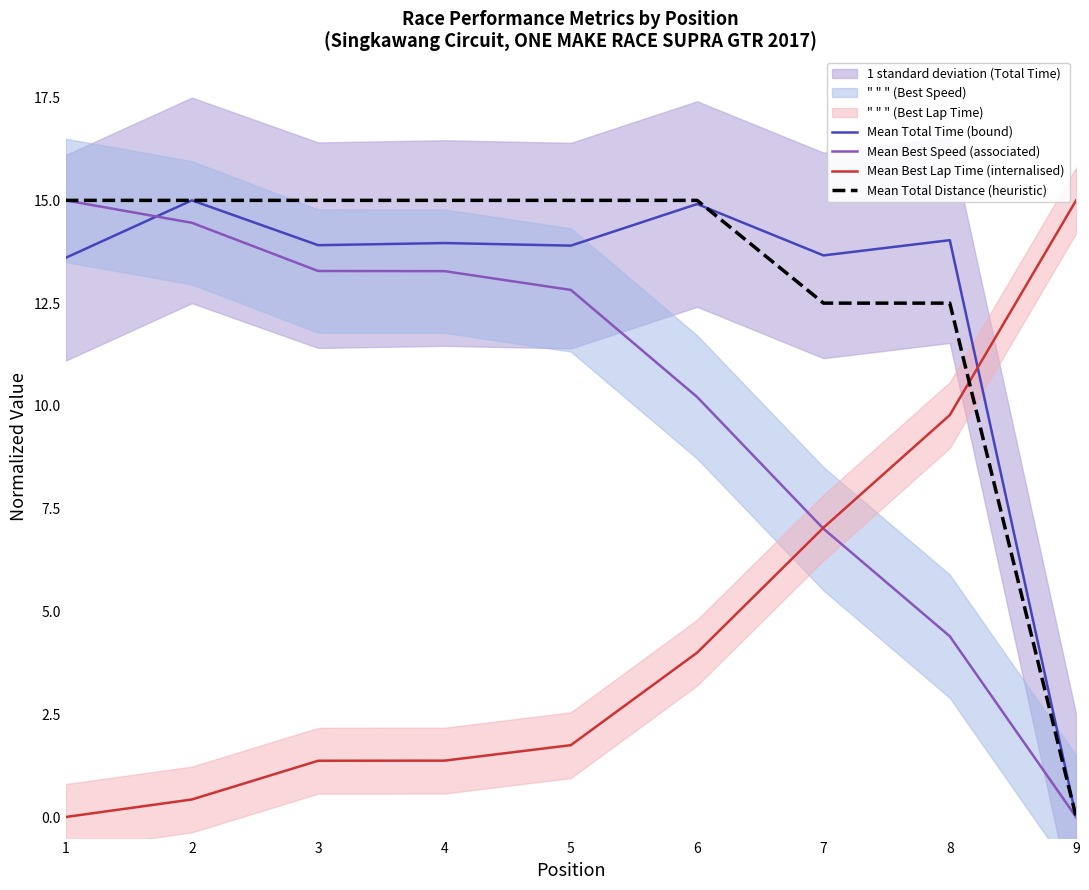

Rank the categories by Mean Best Lap Time (internalised) value from lowest to highest.

1, 2, 3, 4, 5, 6, 7, 8, 9